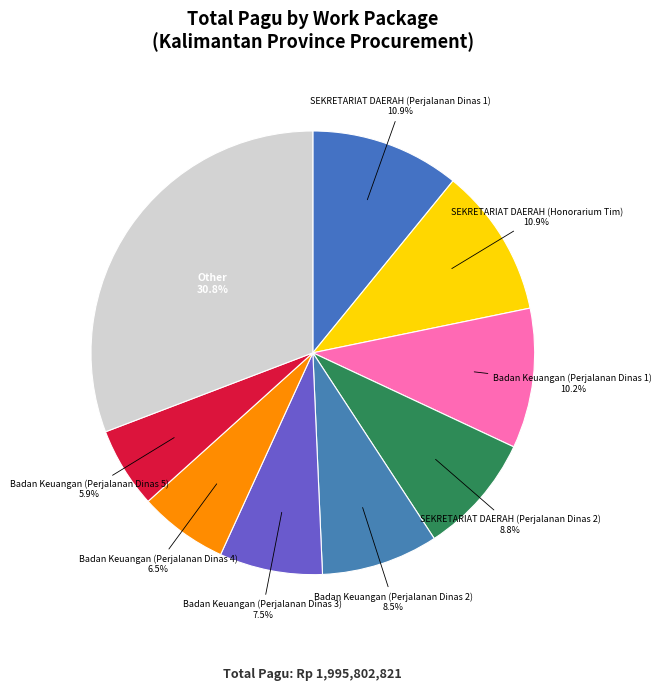

Which category has the smallest portion of the pie?

Badan Keuangan (Perjalanan Dinas 5)